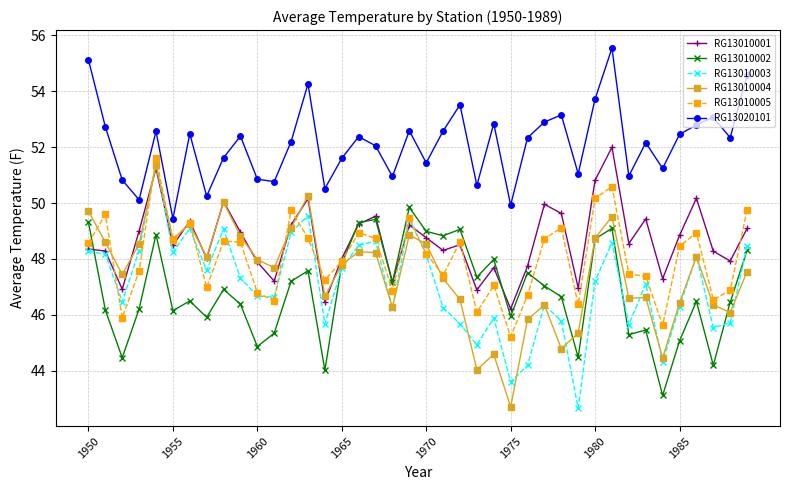

How many categories are shown in the chart?

40